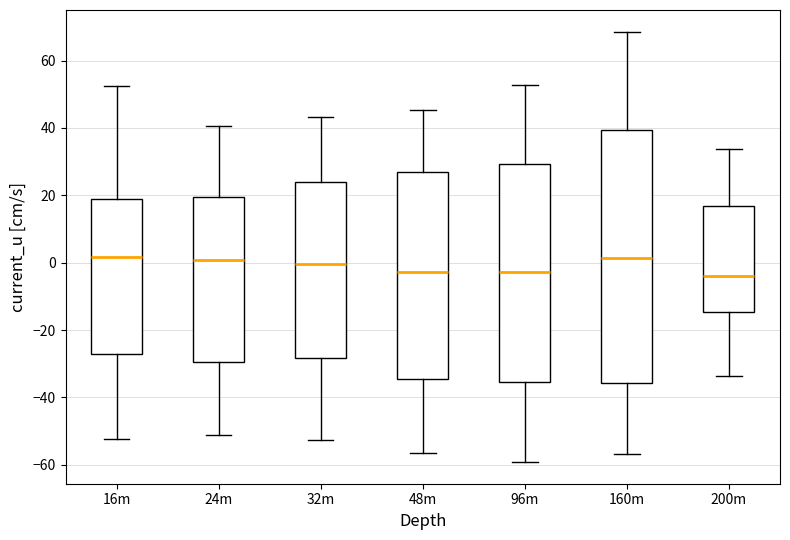

Where does the upper whisker of the box for 48m end on the y-axis? The values are not printed on the chart, so give them approximately, as read against the axis.

46